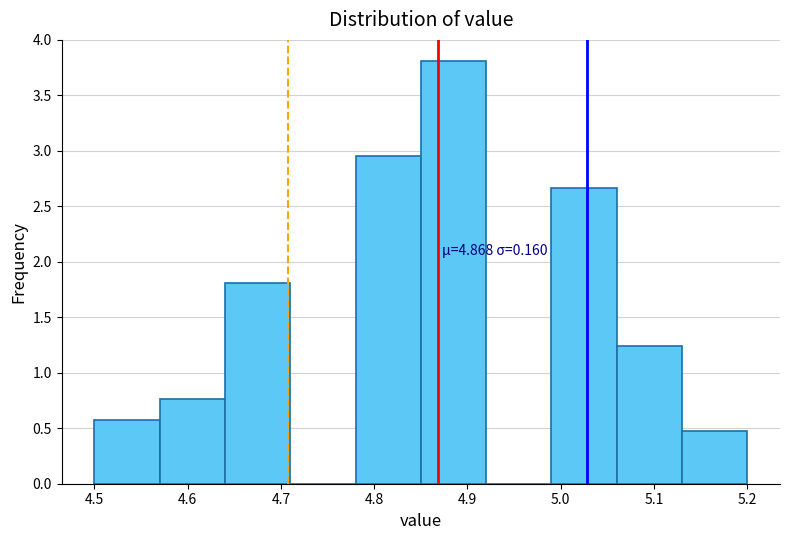

Which range on the x-axis has the tallest bar?

4.85 to 4.92